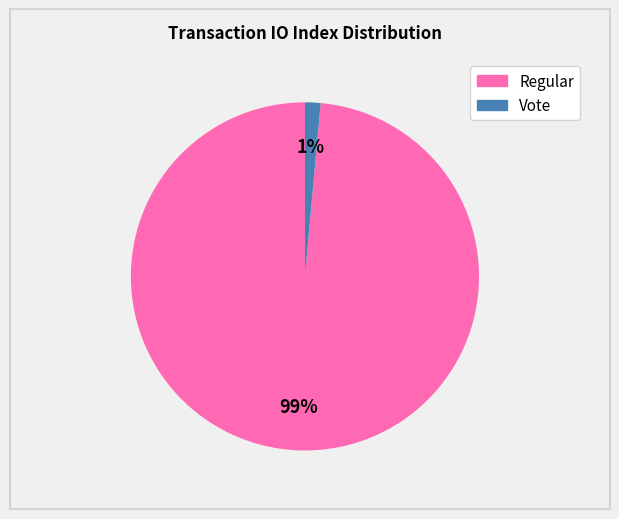

Between Vote and Regular, which is larger?

Regular